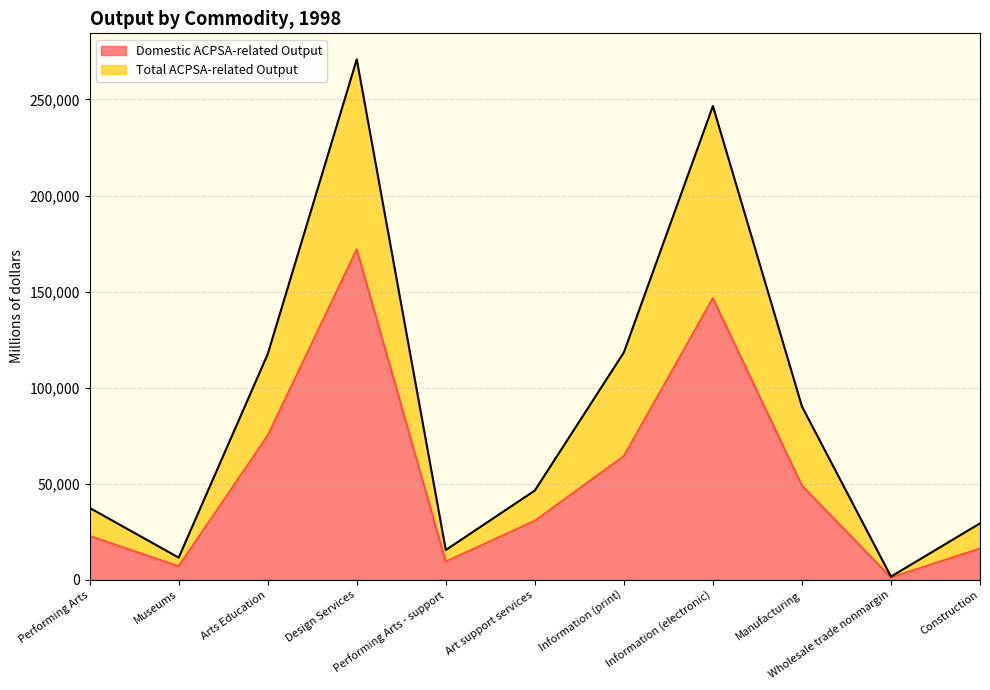

Reading right to left, extract all data points from this chart.

Domestic ACPSA-related Output: 16216	1123	49012	146578	64322	30673	9420	171997	75051	7002	22775
Total ACPSA-related Output: 29335	1615	90204	246595	118325	46428	15463	270895	117458	11495	37386